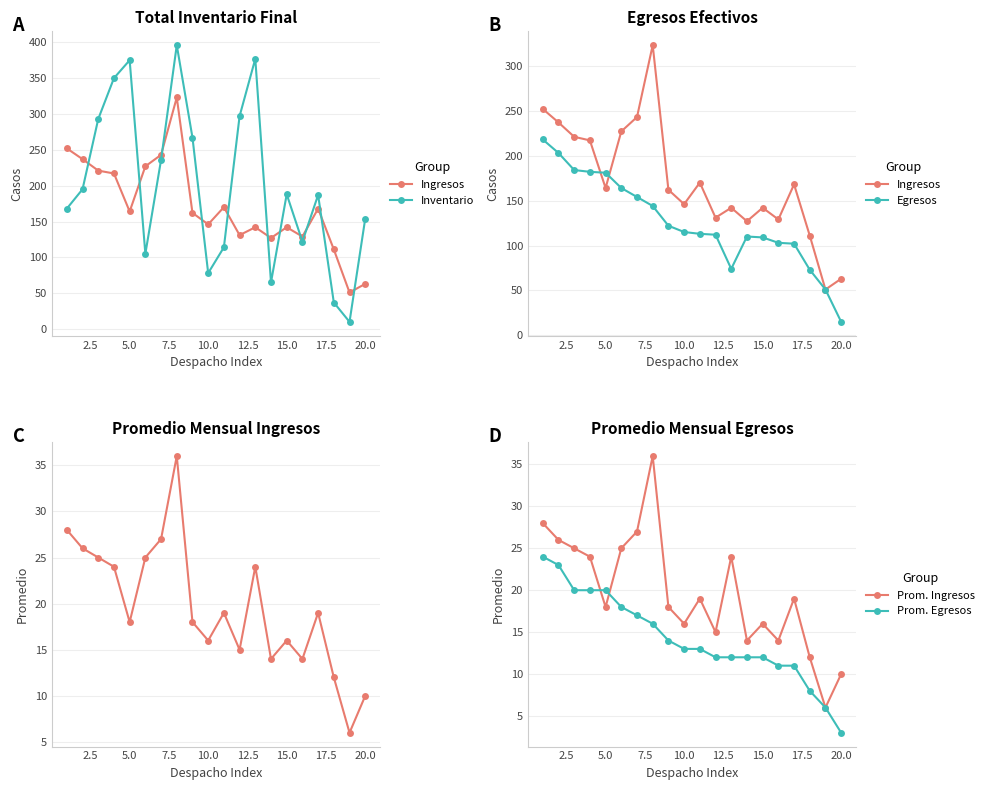

How many lines are shown in the chart?

5